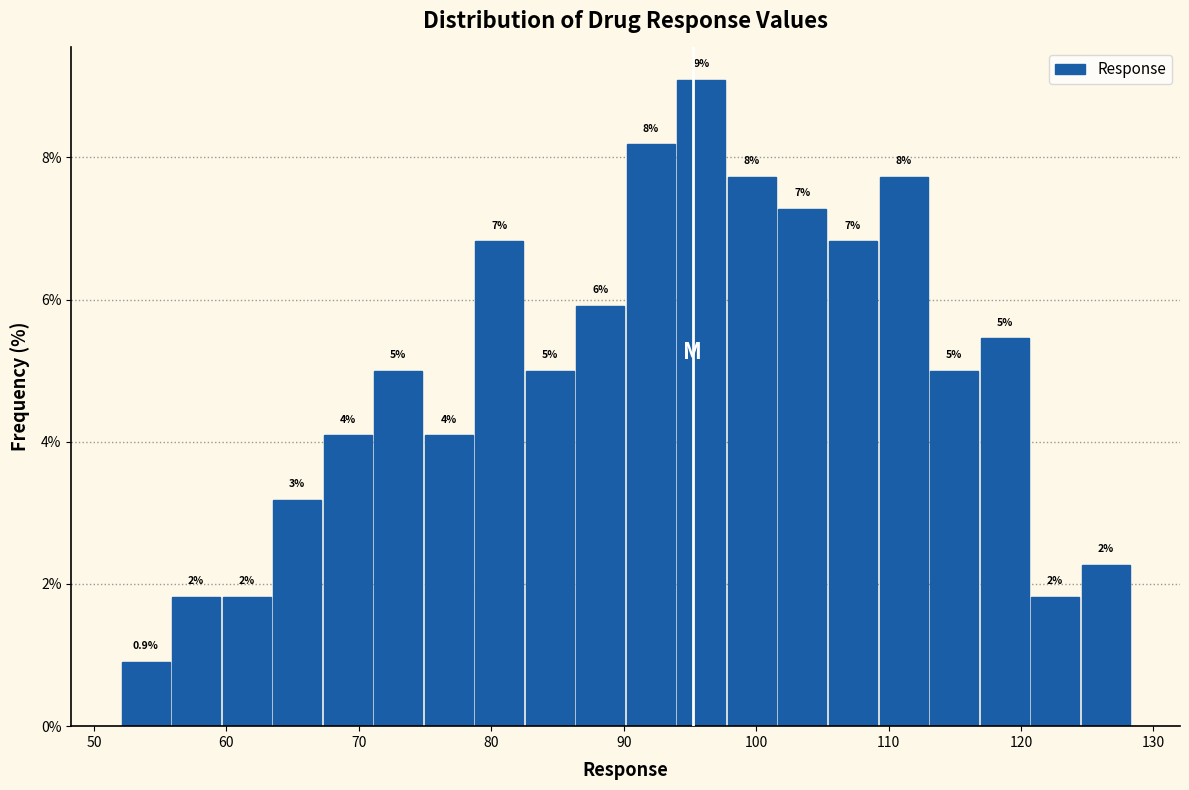

Around what value on the x-axis is the tallest bar? Give the approximate position of its centre, as read against the axis.

96